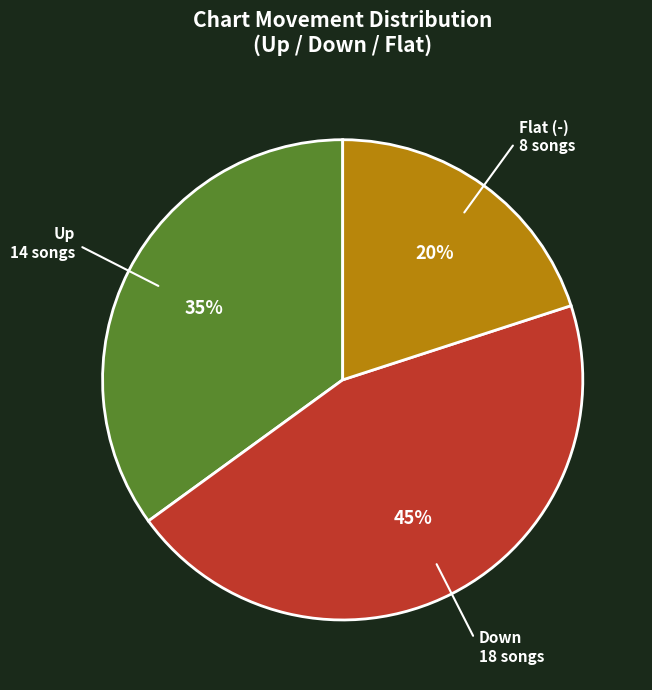

To the nearest percent, what is the difference between the largest and smallest slice percentages?

25%